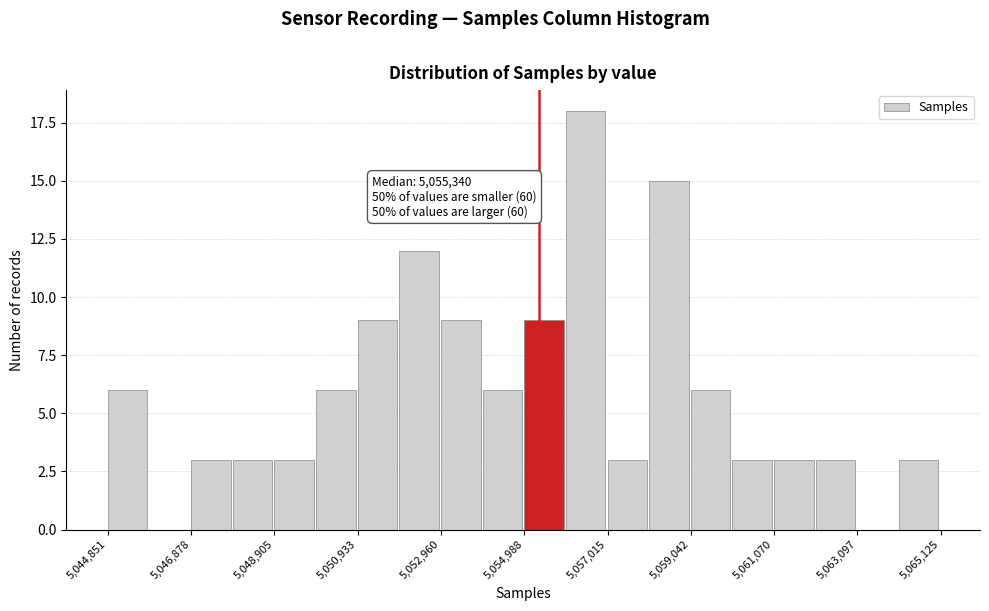

Read against the x-axis, roughly where is the centre of the tallest bar?

5056500